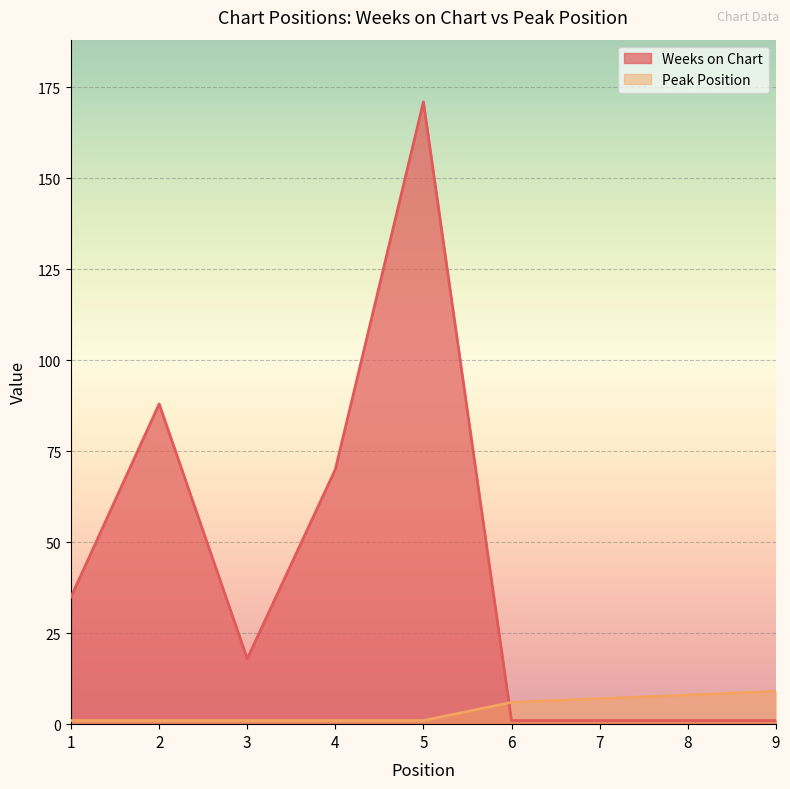

True or false: Peak Position has a value of 1 at 1.

False